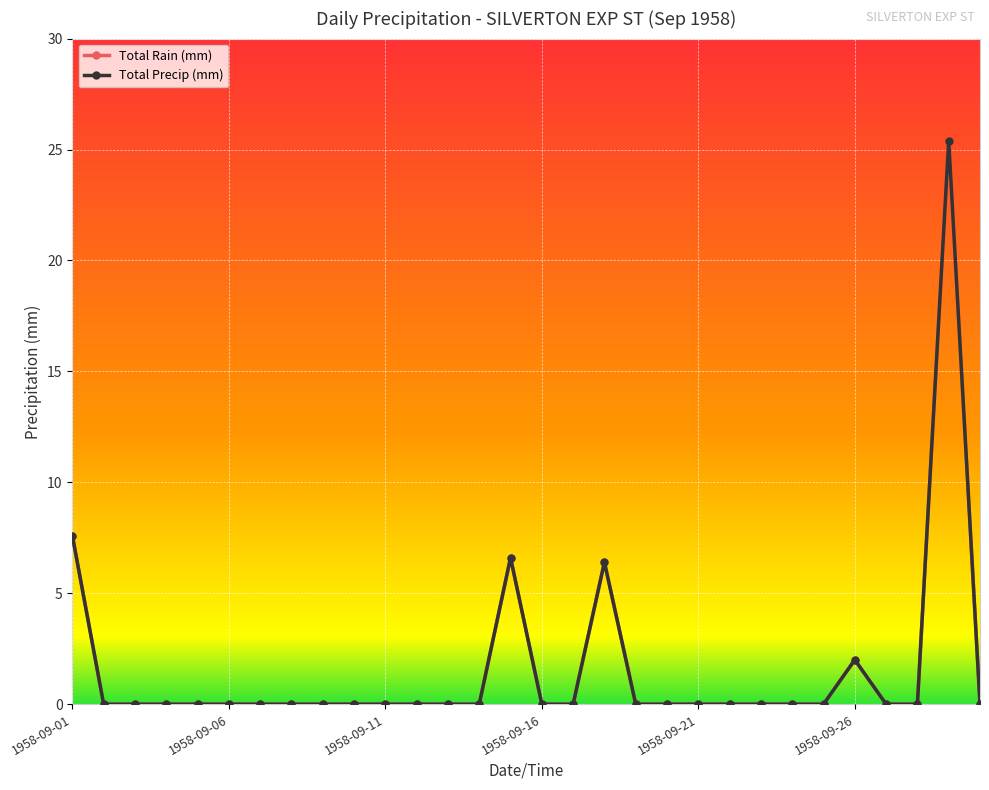

Is this an area chart (filled region under the line)?

No